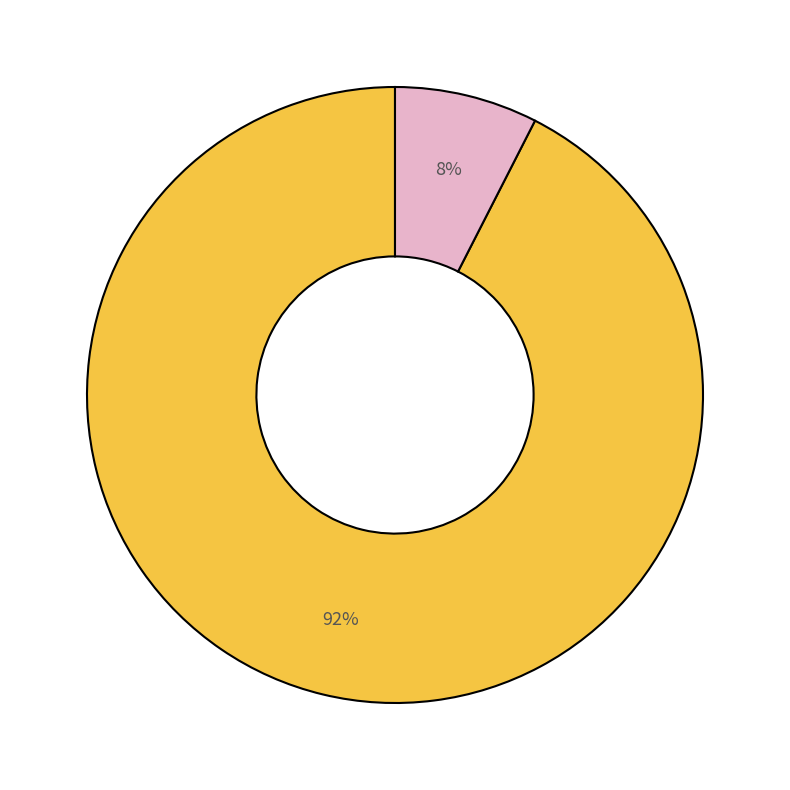

Does any single category account for the majority?

Yes